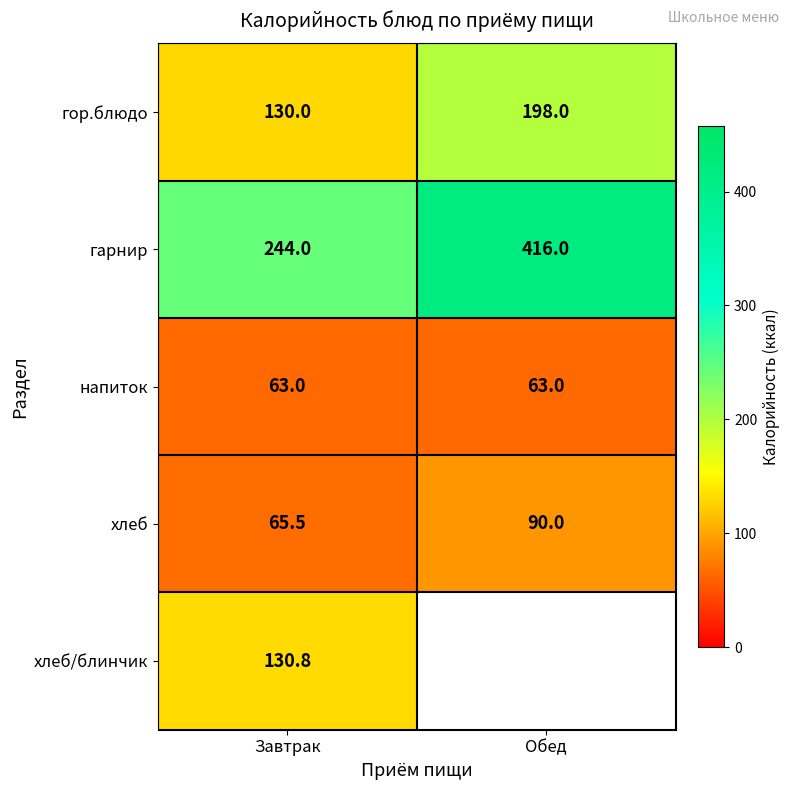

The value of хлеб at Обед is 36.3. True or false?

False